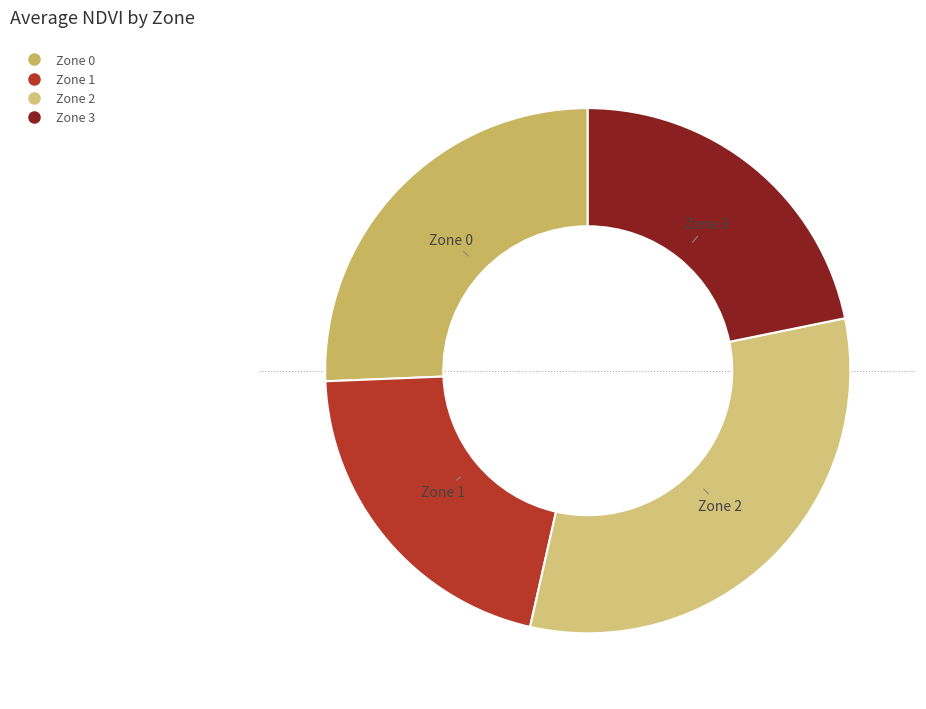

What is the smallest slice in the pie chart?

Zone 1